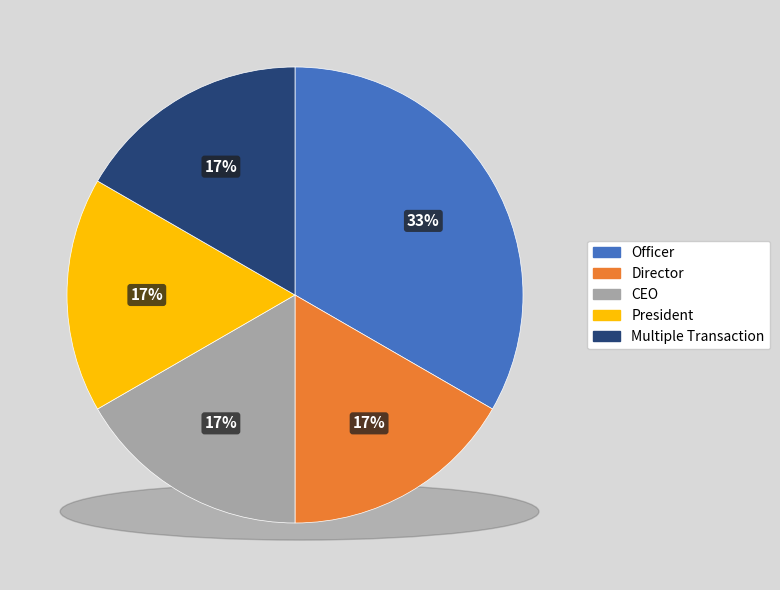

How many segments does this pie chart have?

5